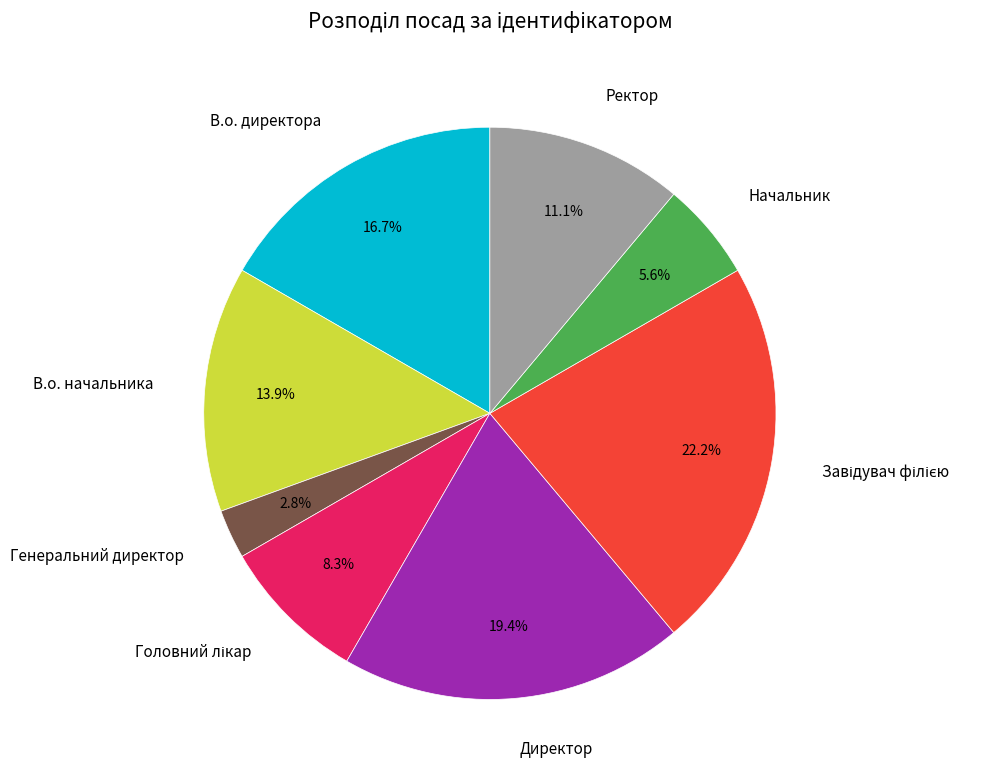

Approximately how many times larger is the value at Ректор compared to Генеральний директор?

4.0